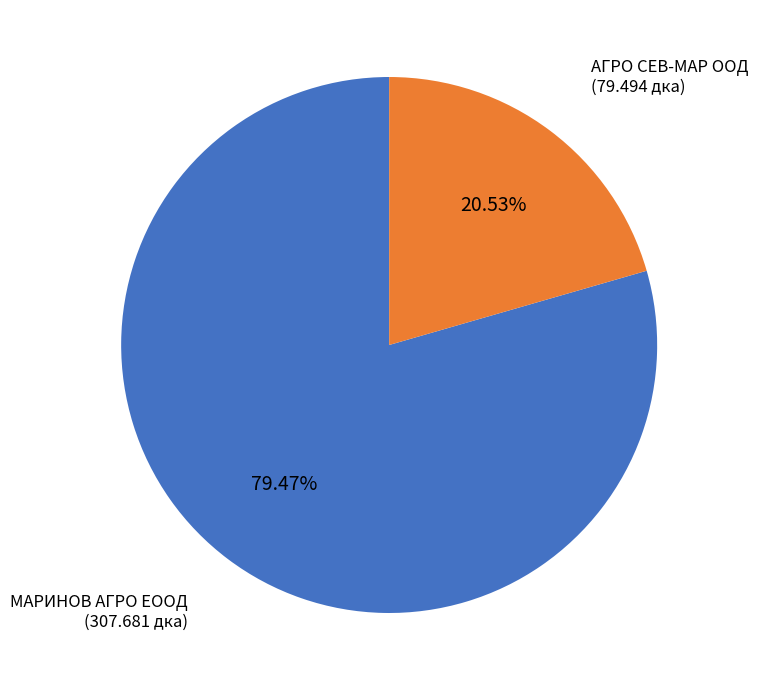

Is there any slice that represents more than half of the pie?

Yes